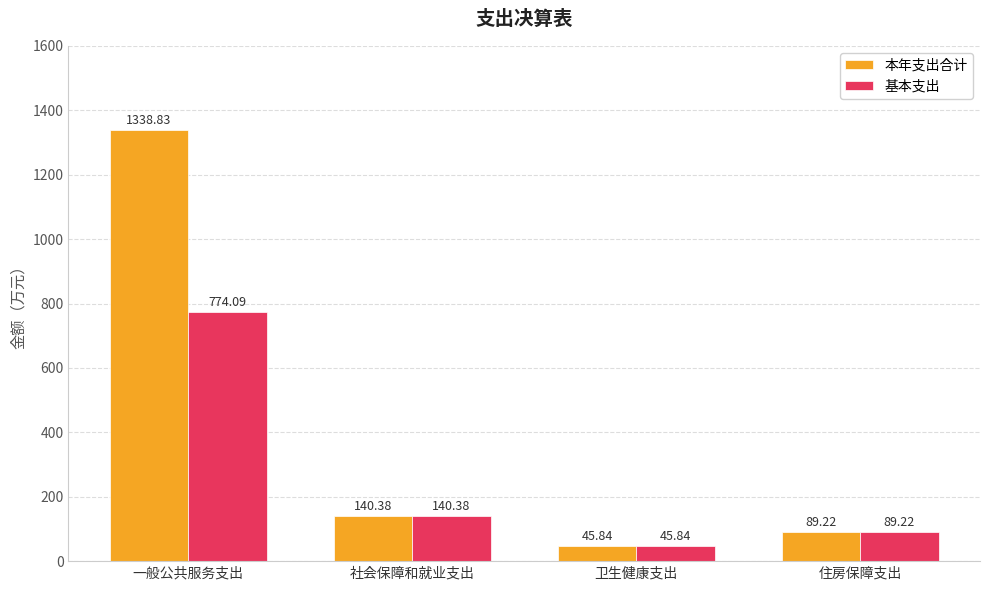

At which label does 本年支出合计 first exceed 140?

一般公共服务支出